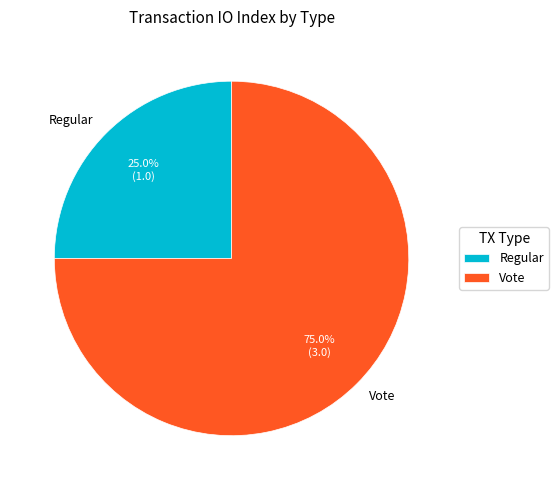

To the nearest percent, what portion does Regular represent?

25%